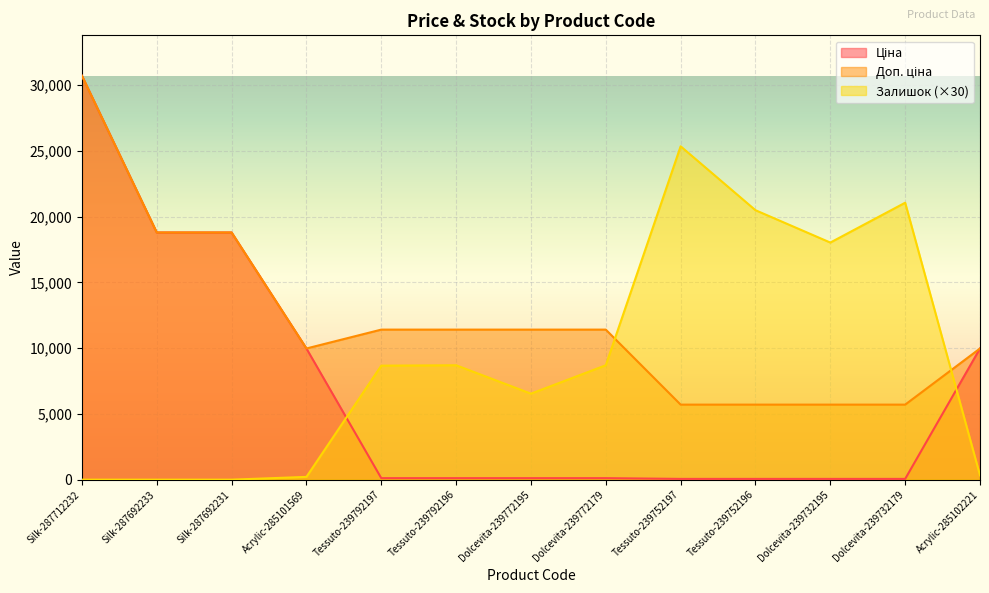

What is the difference between the second highest and minimum values in the Ціна series?

18739.8